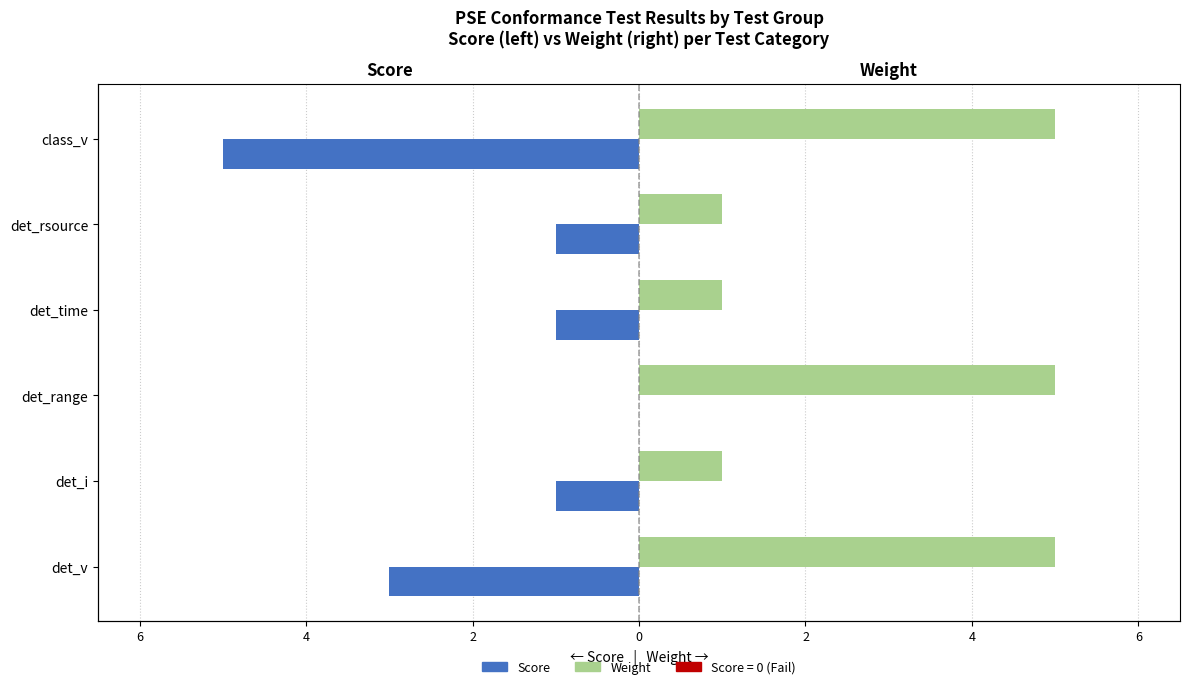

What is the difference between the second highest and minimum values in the Weight series?

4